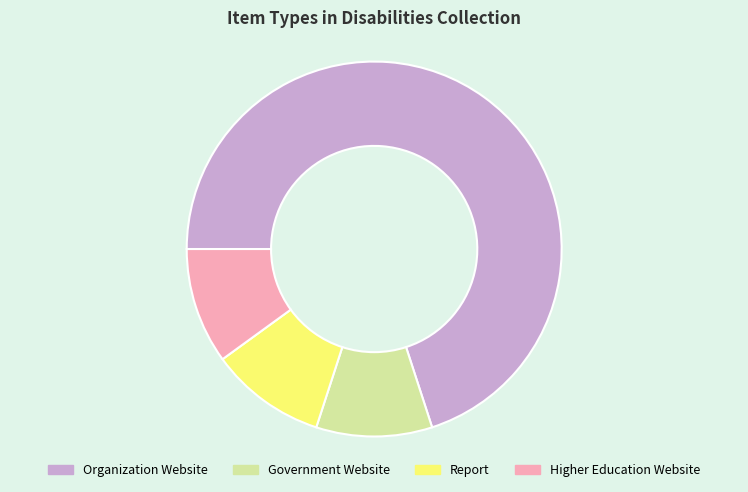

What is the ratio of the value at Higher Education Website to the value at Report?

1.0